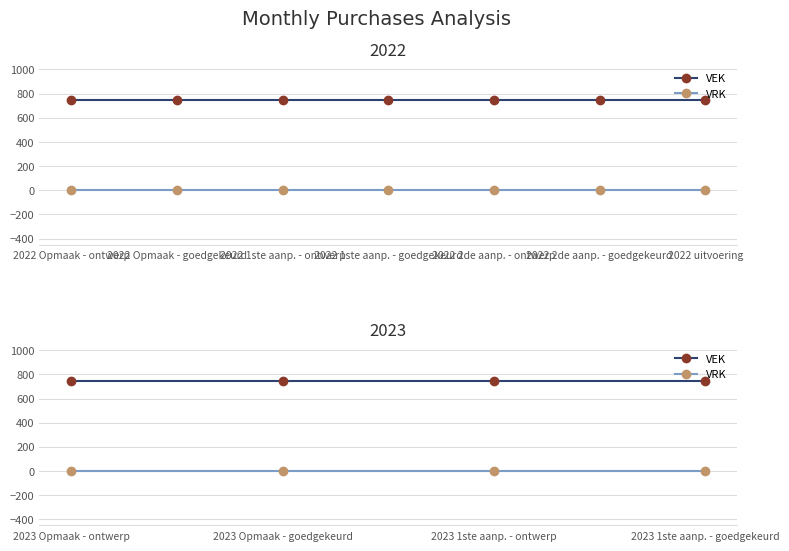

True or false: VEK has more than 1 interior local peaks.

False